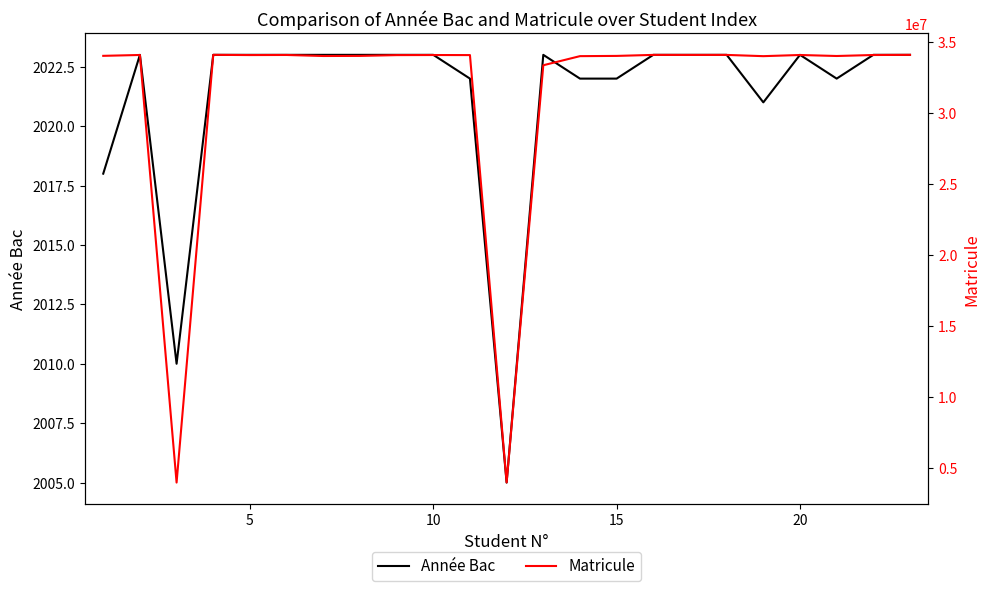

What is the maximum value for Année Bac?

2023